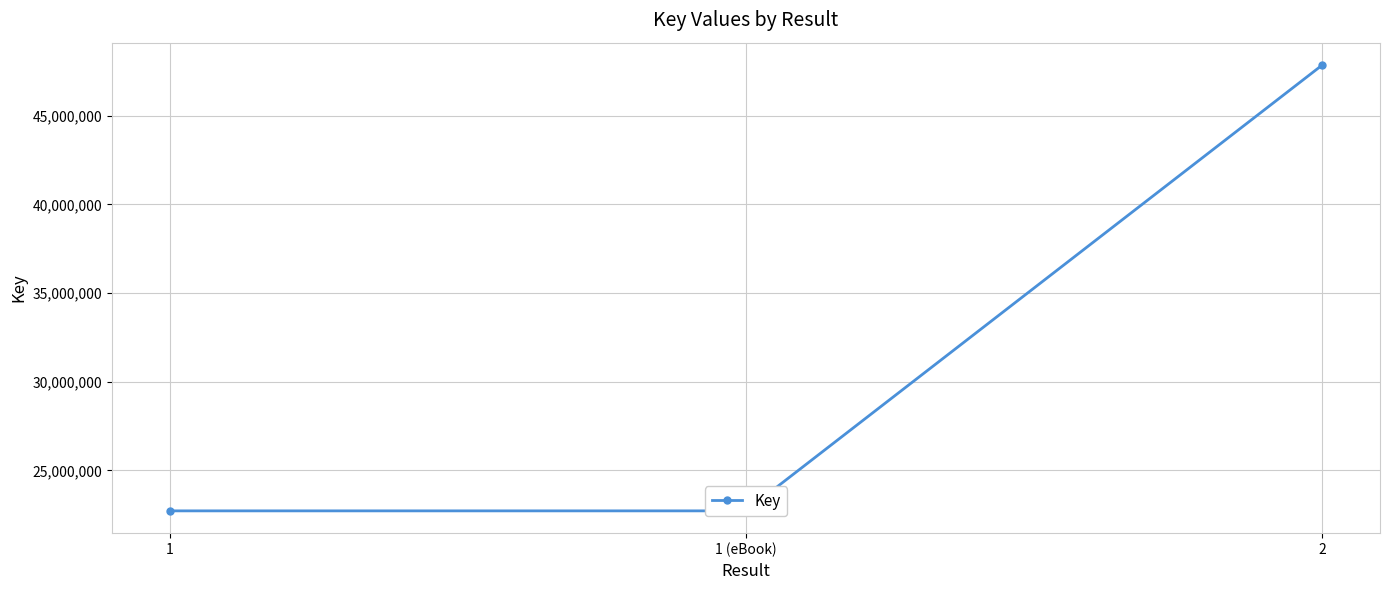

How many series are shown in this chart?

1